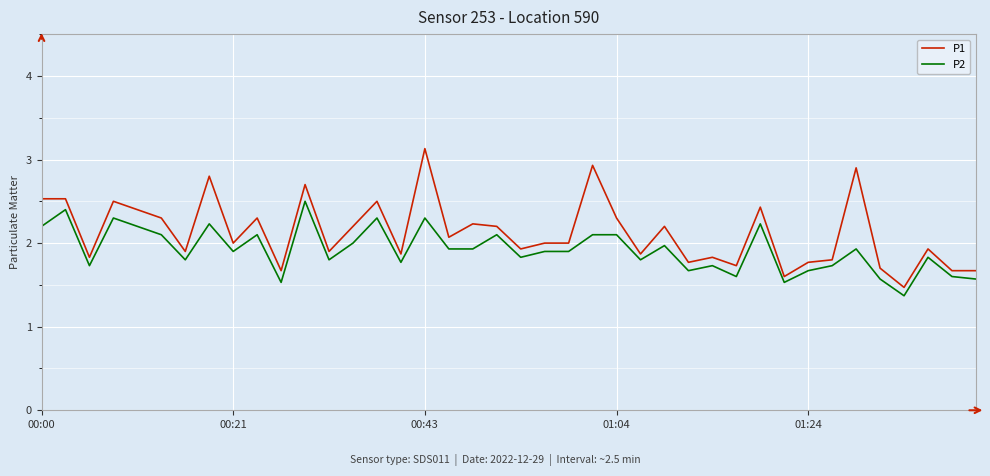

What is the difference between the second highest and minimum values in the P1 series?

1.5